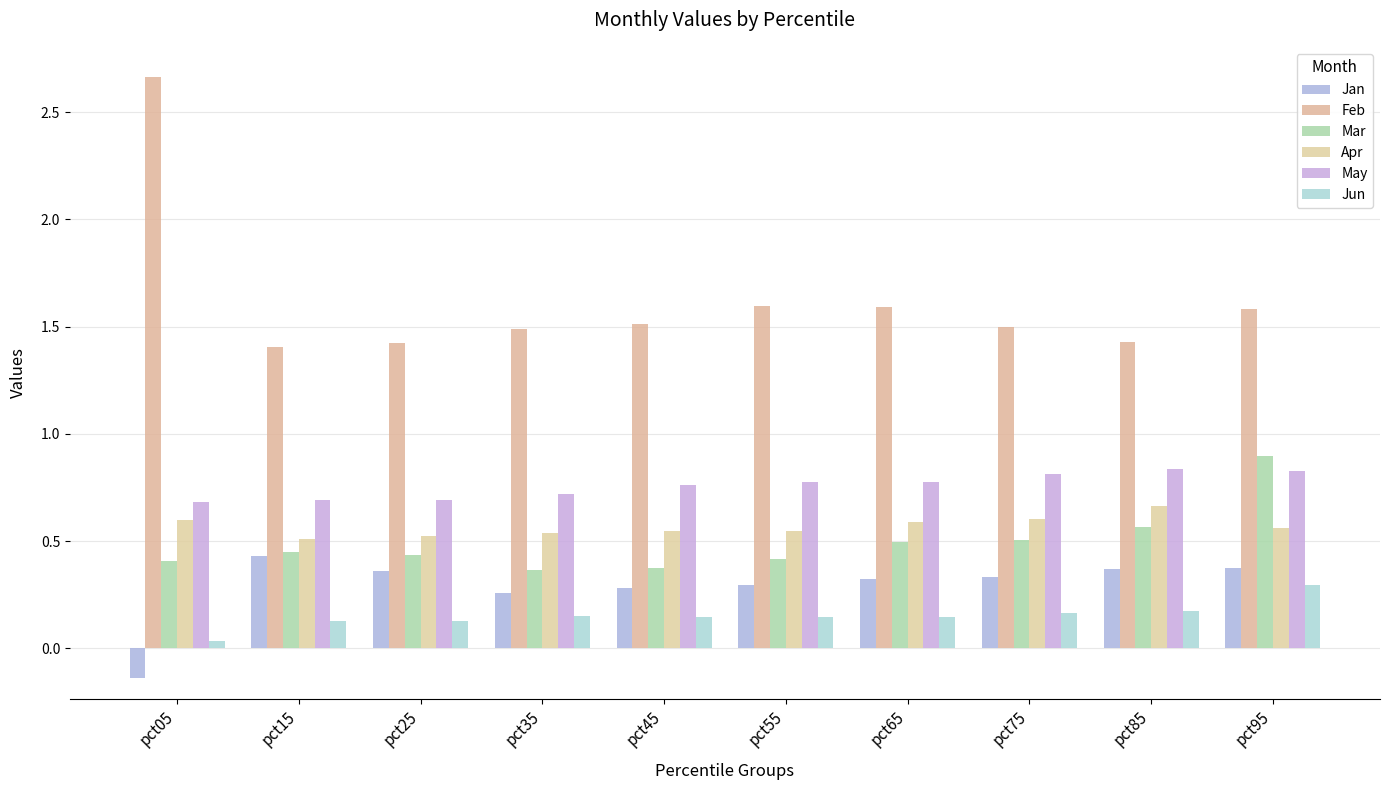

What is the difference between the second highest and second lowest values in the Jan series?

0.1